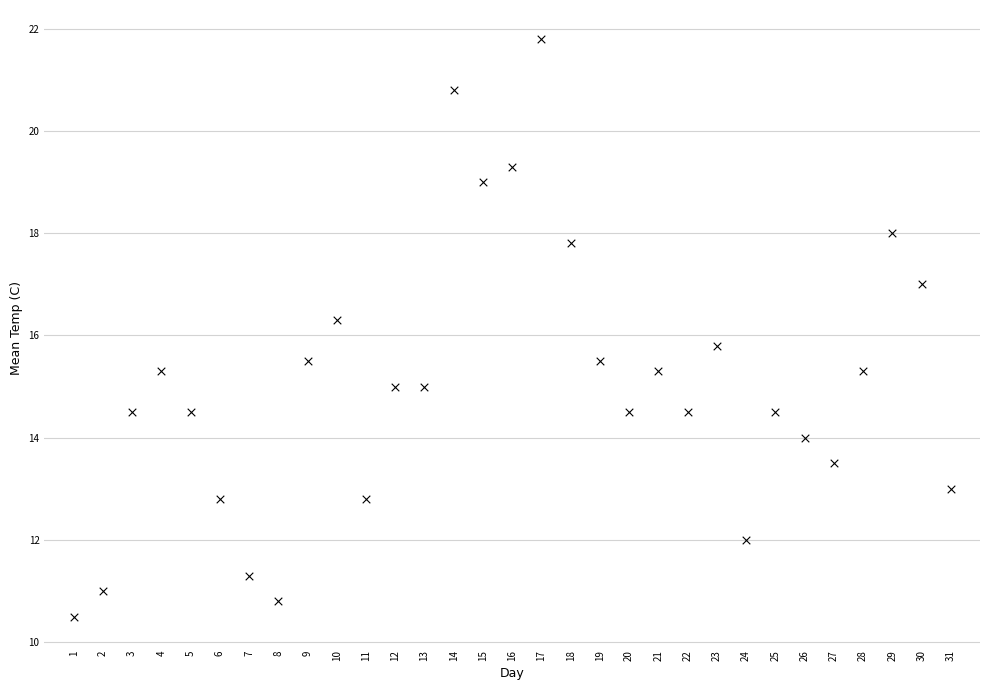

What is the range of Y values (max minus min)?

11.3